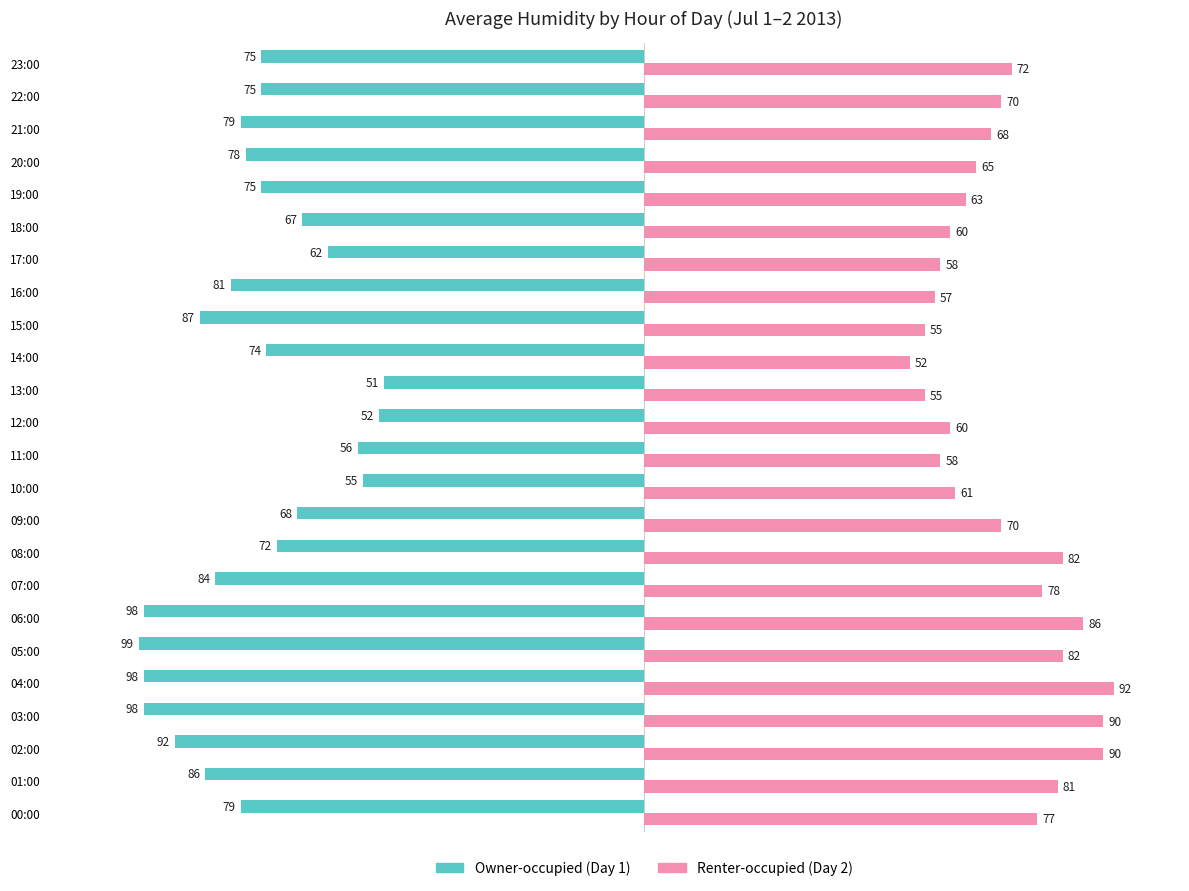

Count the number of categories in the chart.

24